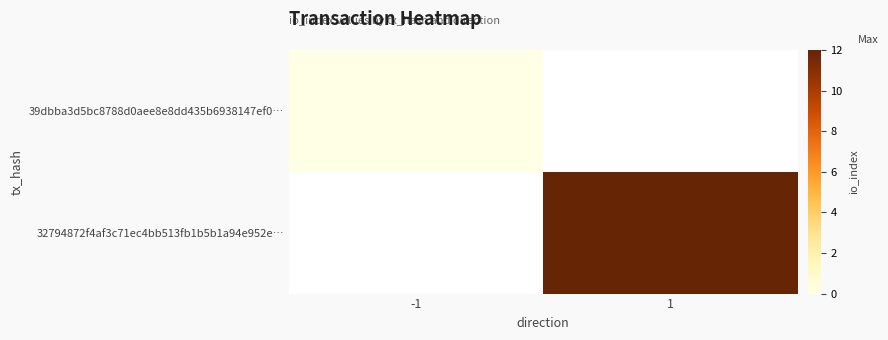

At which category is the sum across all series the highest?

1